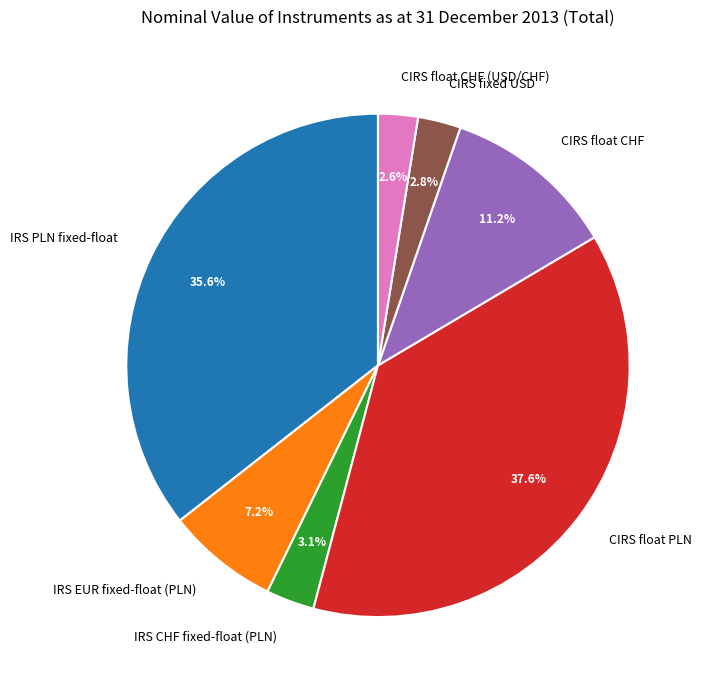

Does IRS PLN fixed-float account for over 50% of the chart?

No